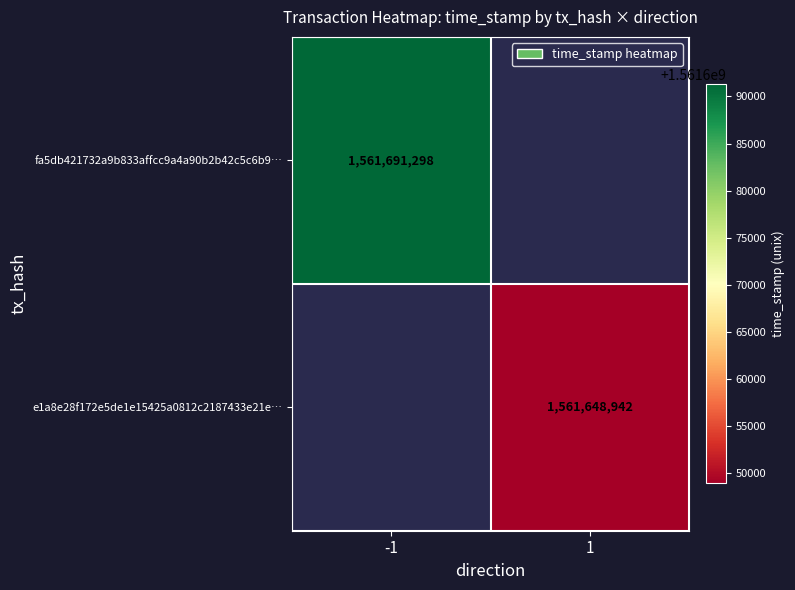

The value of e1a8e28f172e5de1e15425a0812c2187433e21e… at 1 is 2585346026. True or false?

False